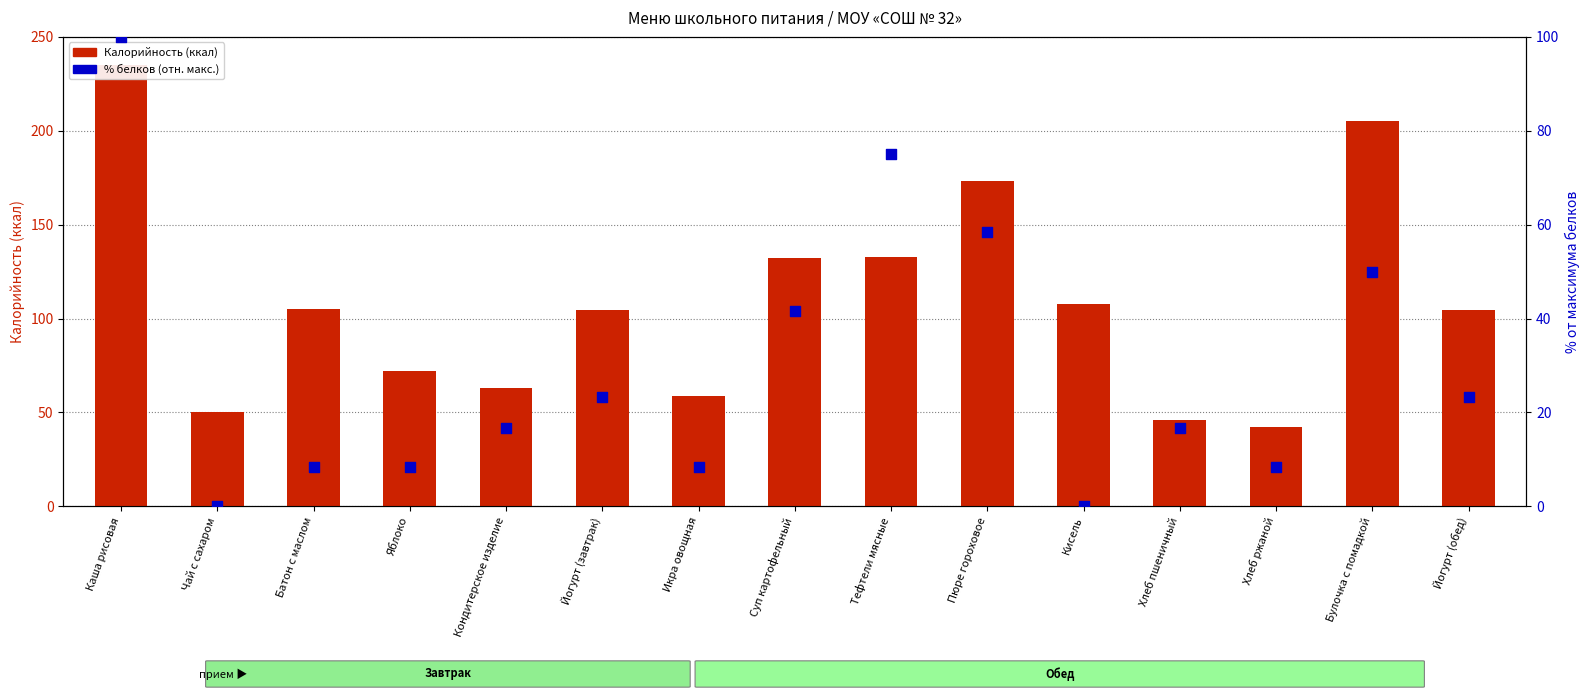

Which series reaches the maximum Y coordinate?

Калорийность